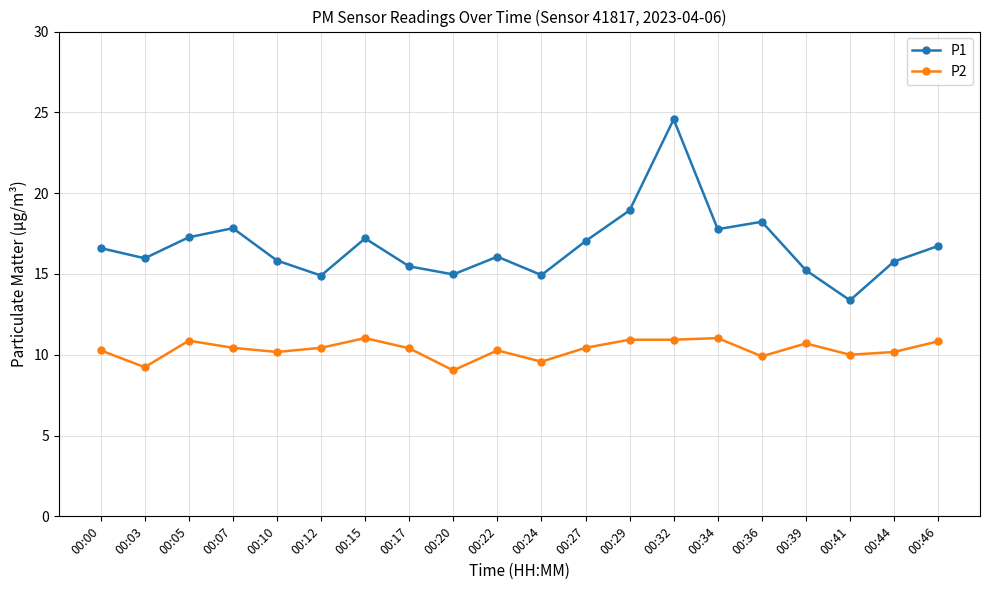

At how many categories does at least one series exceed 14?

19